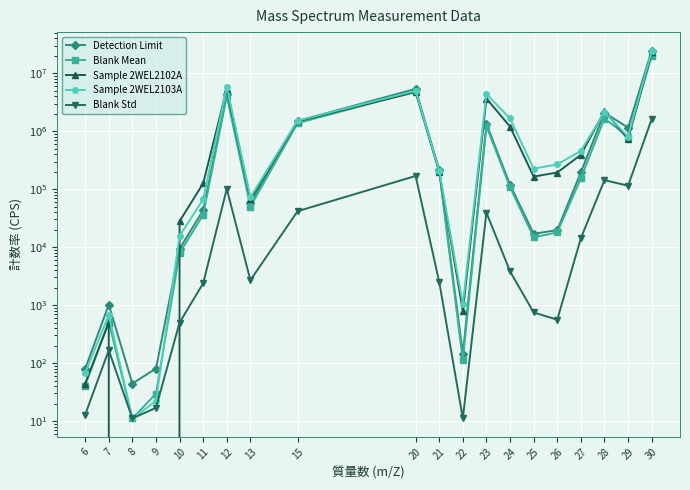

Where does the Sample 2WEL2103A series first go above 267632?

12